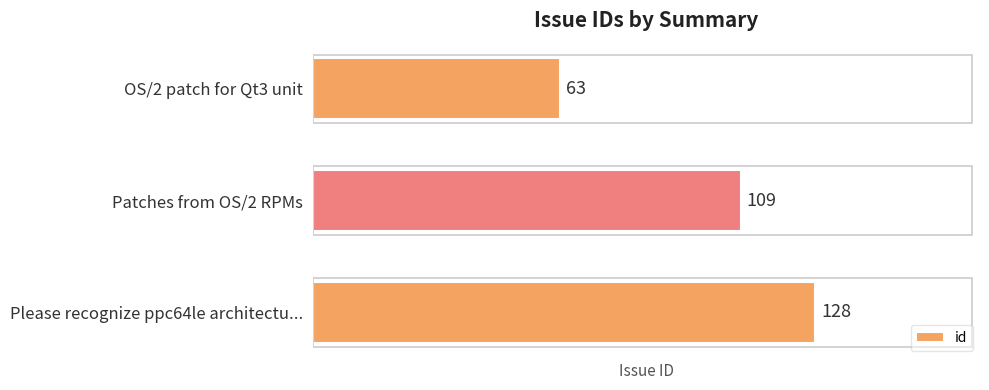

The chart shows a value of 128 at Please recognize ppc64le architectu.... True or false?

True